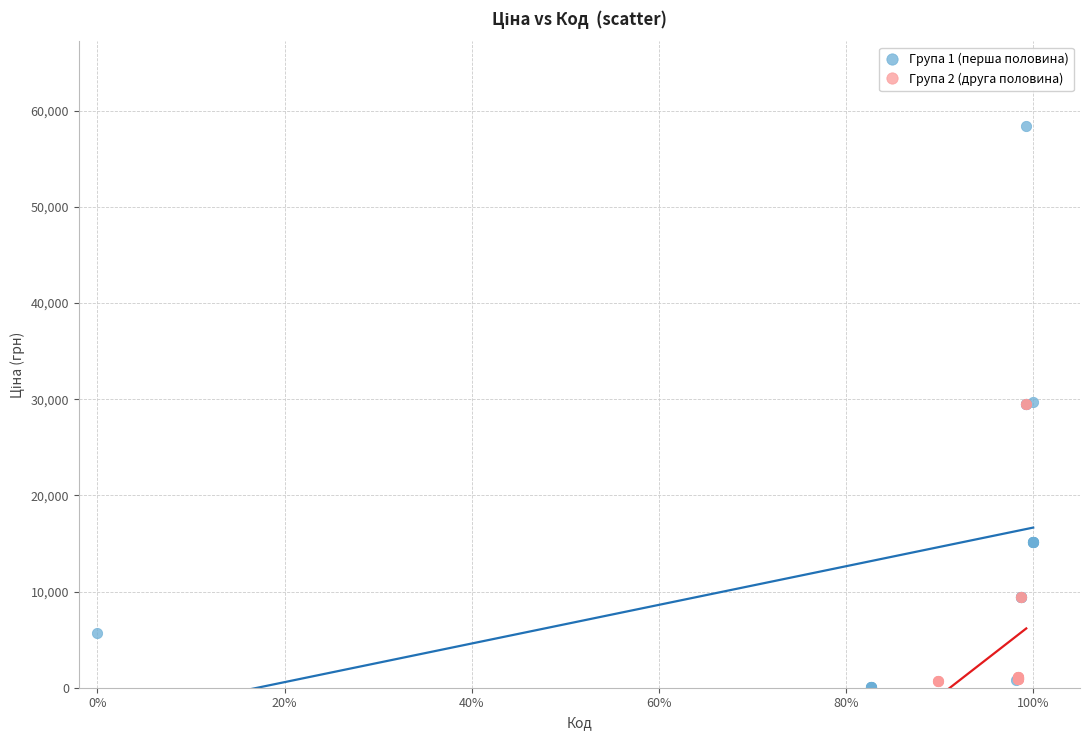

Which series has the widest spread of Y values?

Група 1 (перша половина)